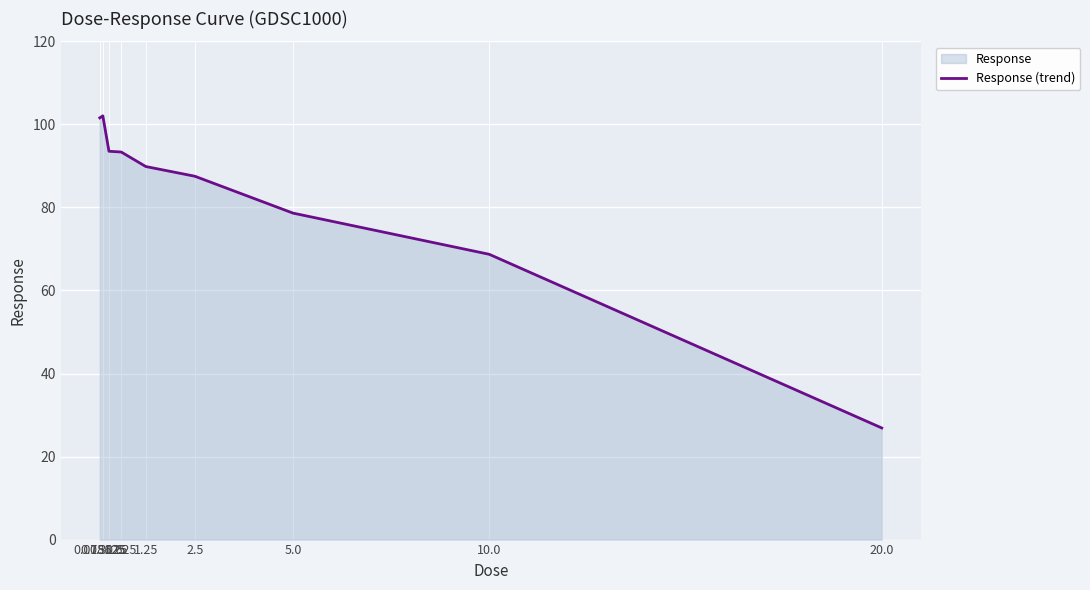

What is the sum of all values?

742.1